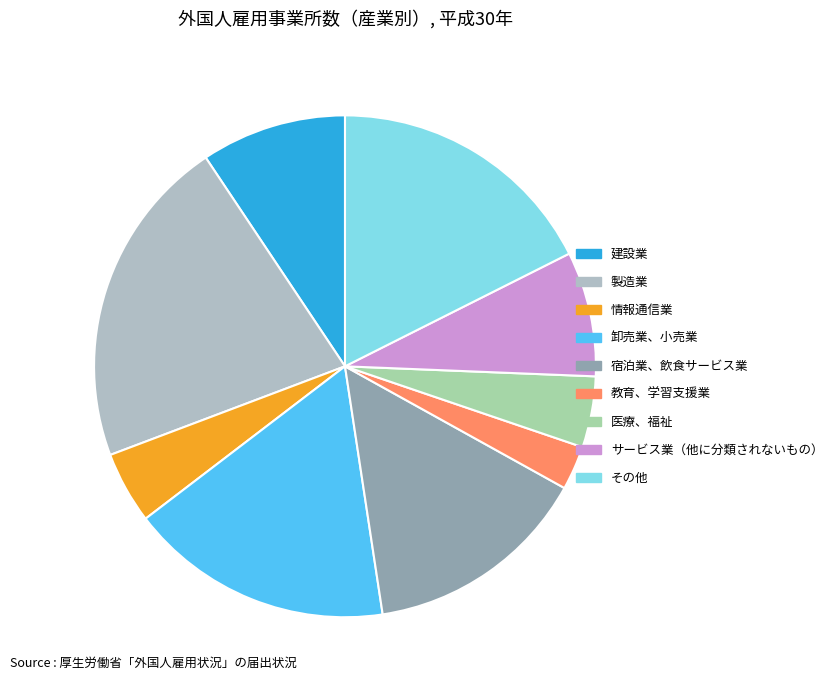

What is the smallest slice in the pie chart?

教育、学習支援業